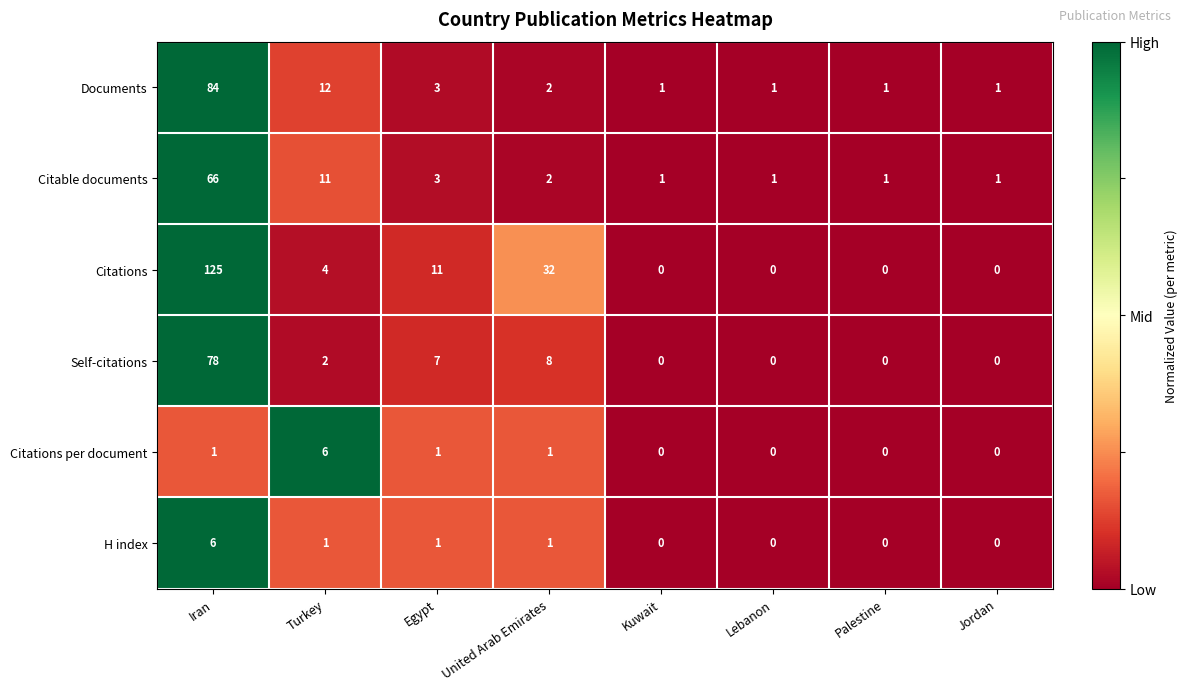

What is the highest value of the Citations per document series?

6